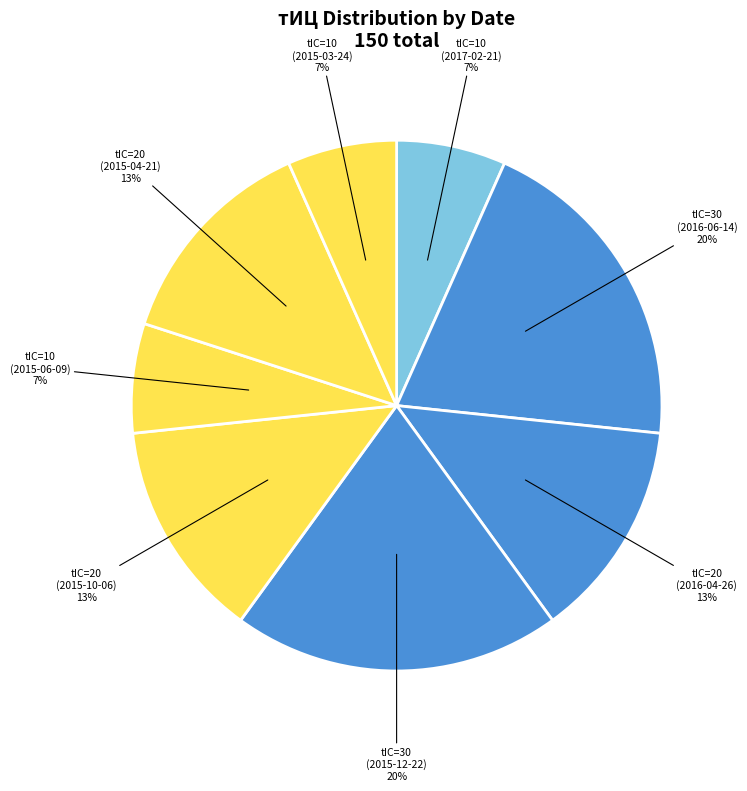

Count the number of slices in the pie.

8